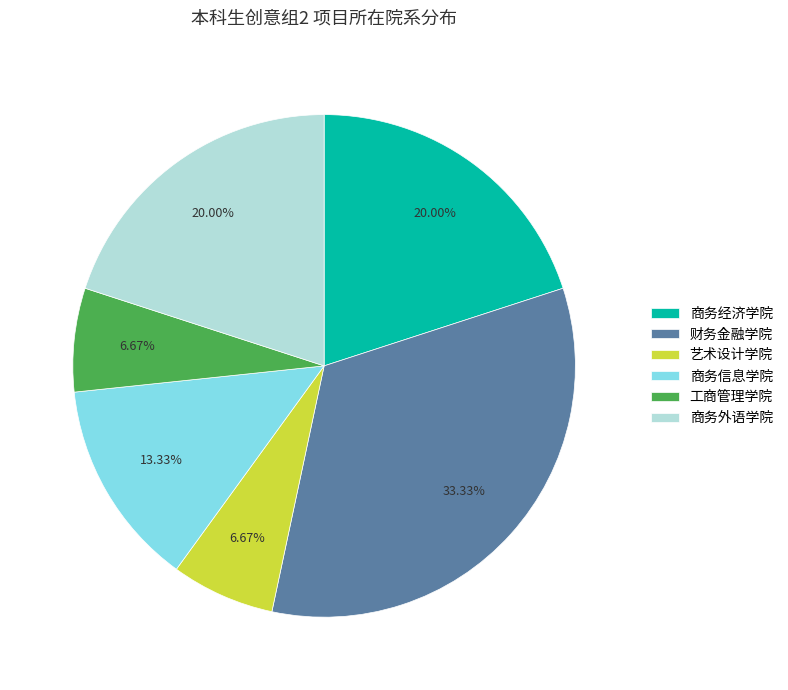

What percentage is NOT represented by 商务外语学院?

80.0%